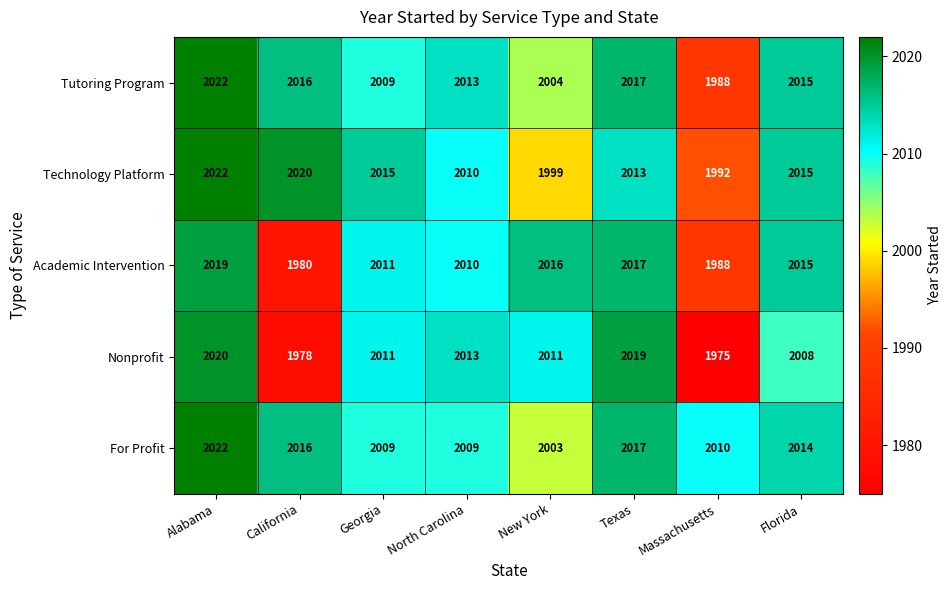

Which series has the widest spread of values?

Nonprofit